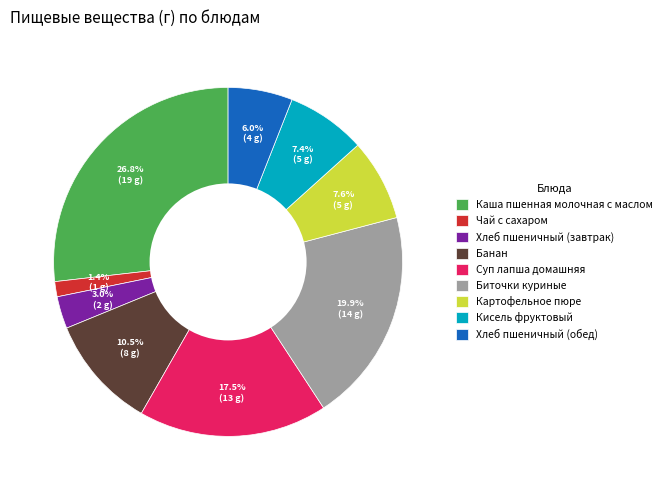

The Хлеб пшеничный (завтрак) slice represents 17% of the pie. True or false?

False